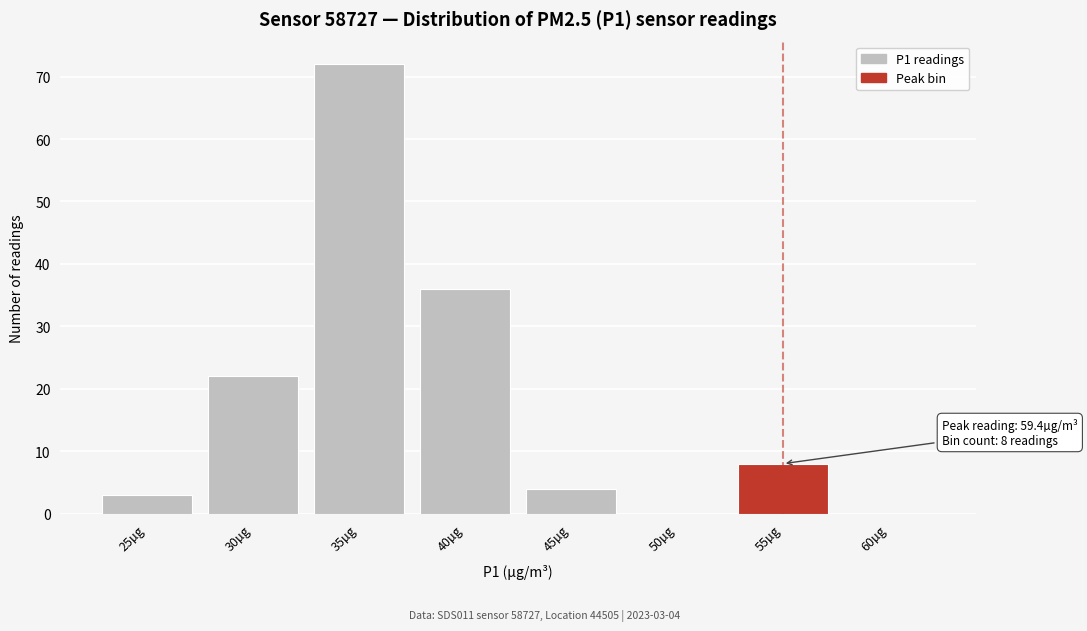

Reading left to right, list all the values displayed in this chart.

25µg=3	30µg=22	35µg=72	40µg=36	45µg=4	50µg=0	55µg=8	60µg=0